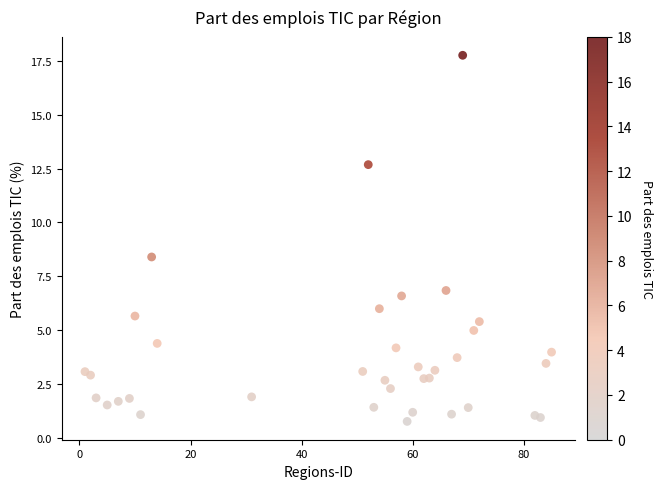

What Y value in the scatter plot is closest to 9?

8.4